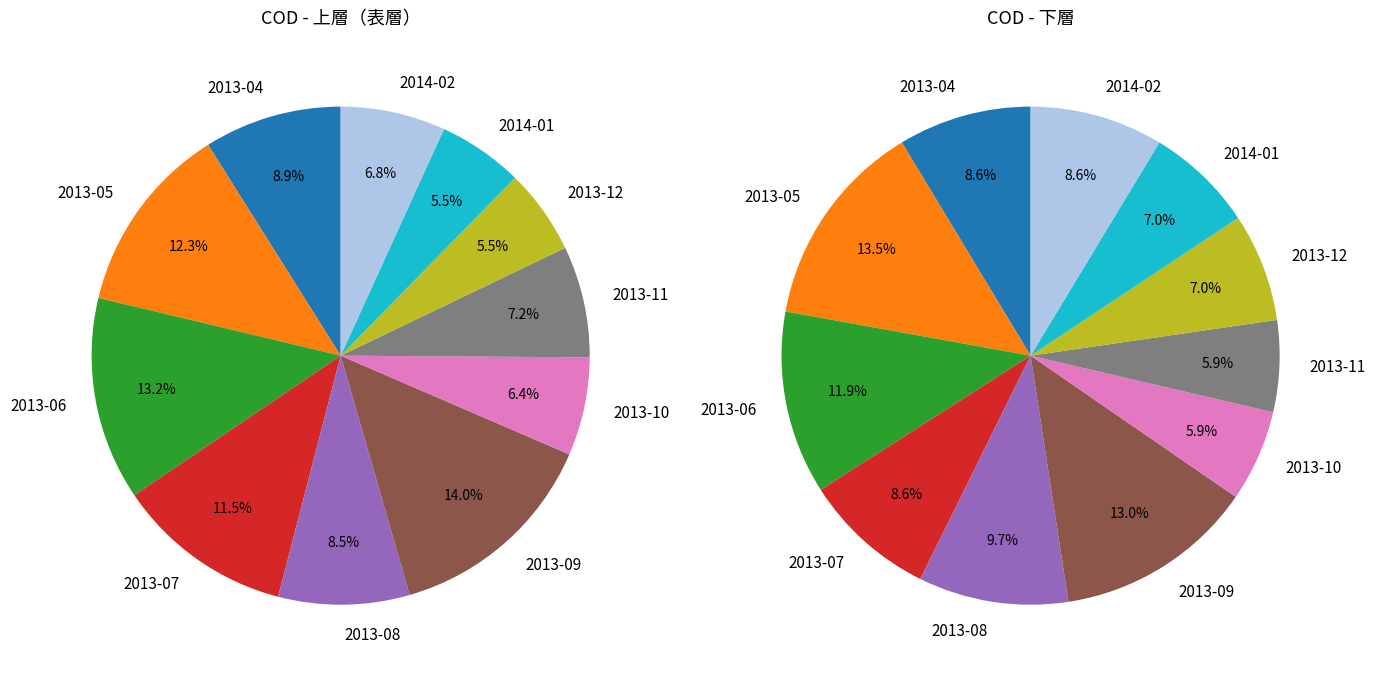

What percentage is the 2013-10 slice, to the nearest percent?

6%